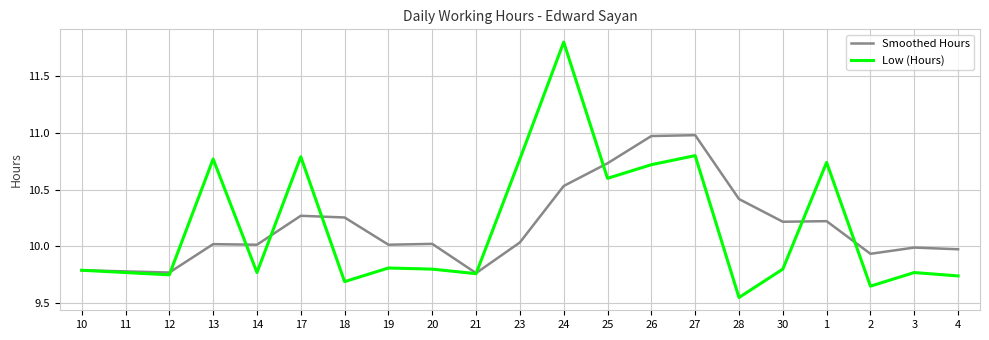

What are all the series names shown in the legend?

Smoothed Hours, Low (Hours)